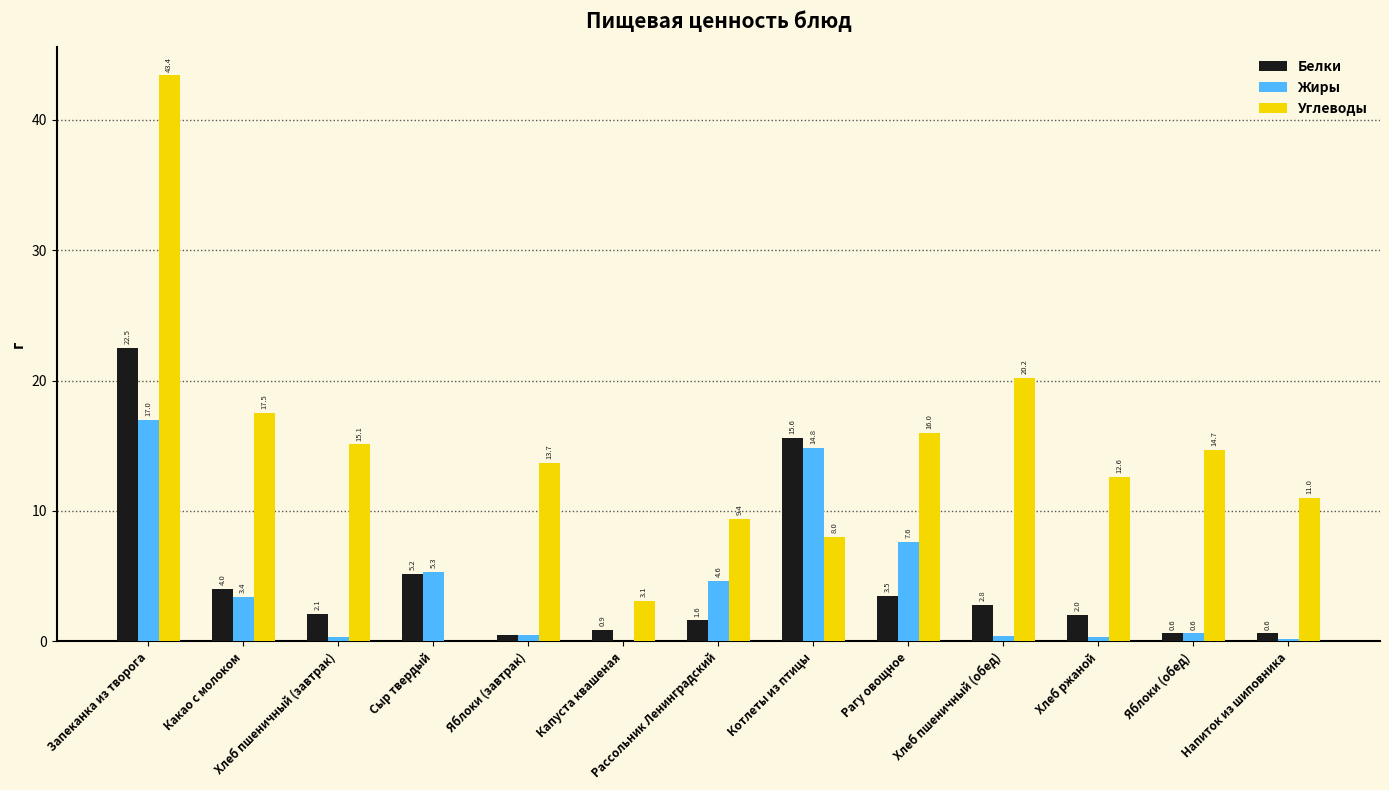

What is the total value across all series at Котлеты из птицы?

38.4